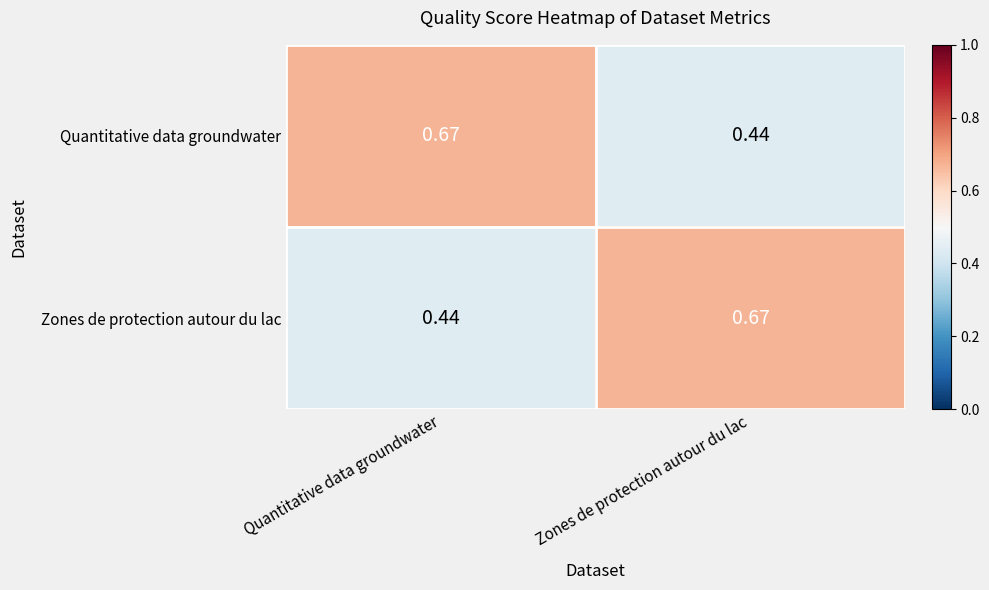

Rank the categories by Quantitative data groundwater value from highest to lowest.

Quantitative data groundwater, Zones de protection autour du lac